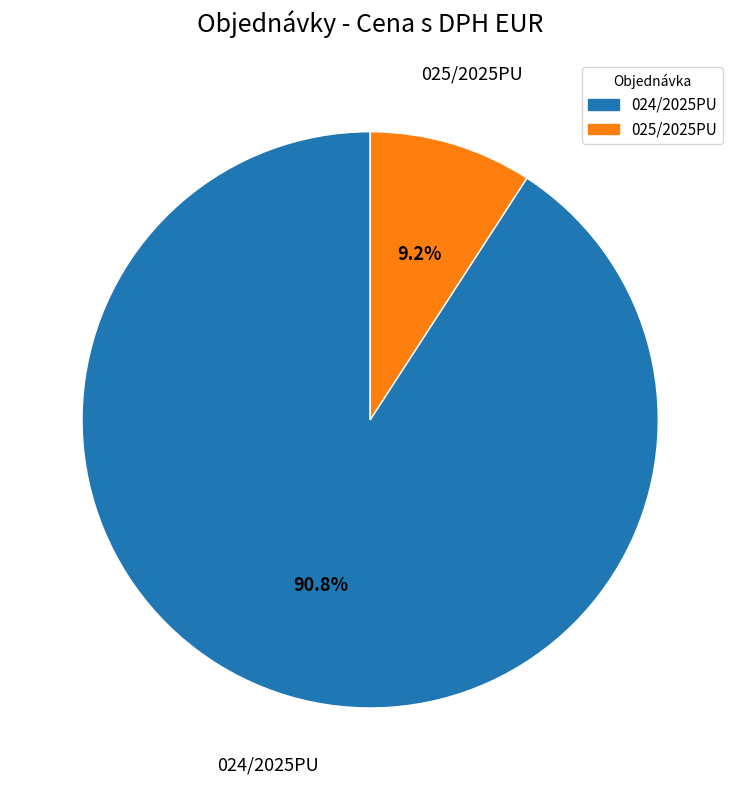

What portion of the pie excludes 025/2025PU?

90.8%